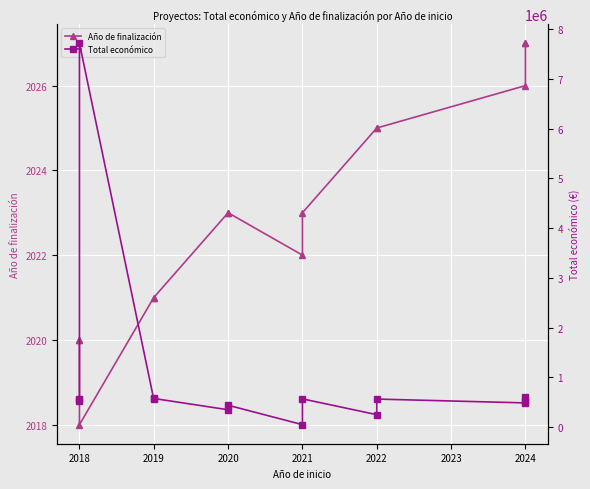

How many distinct data groups are displayed?

2